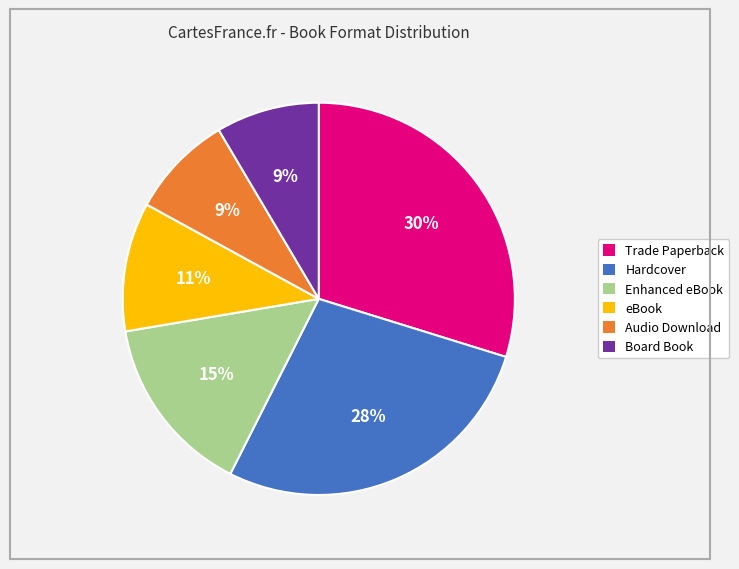

Which has a higher value, Hardcover or eBook?

Hardcover